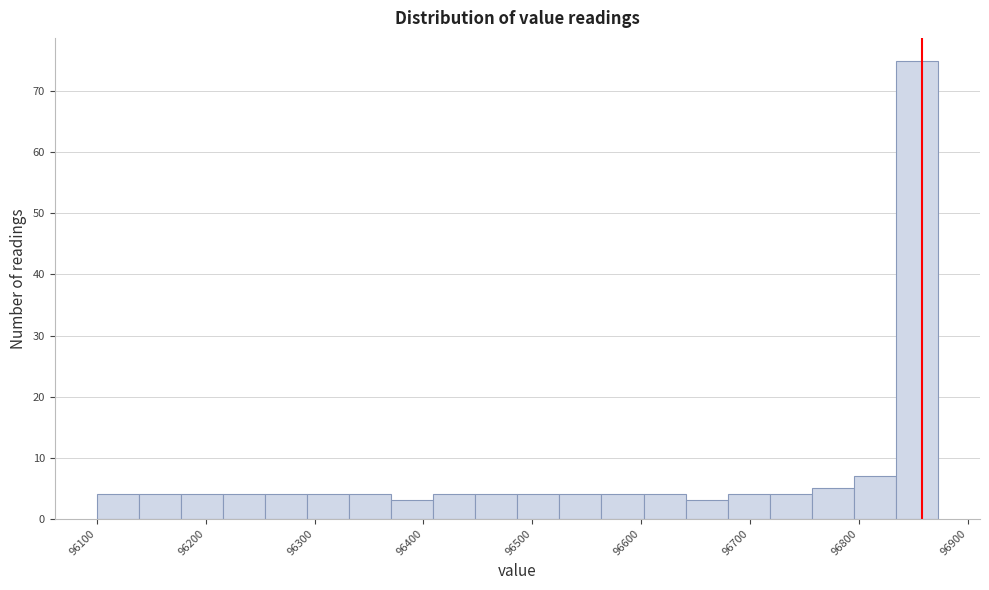

Read against the x-axis, roughly where is the centre of the tallest bar?

96850